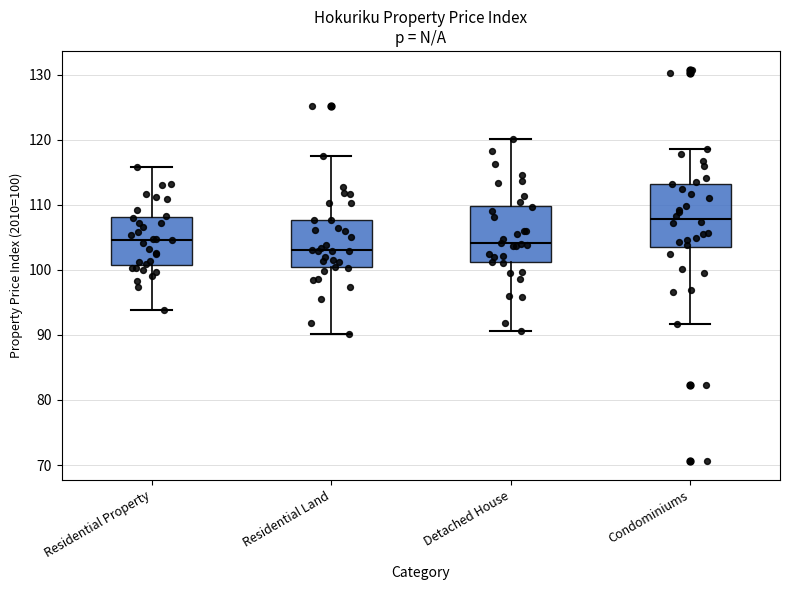

Where is the upper edge of the box for Condominiums on the y-axis? The values are not printed on the chart, so give them approximately, as read against the axis.

113